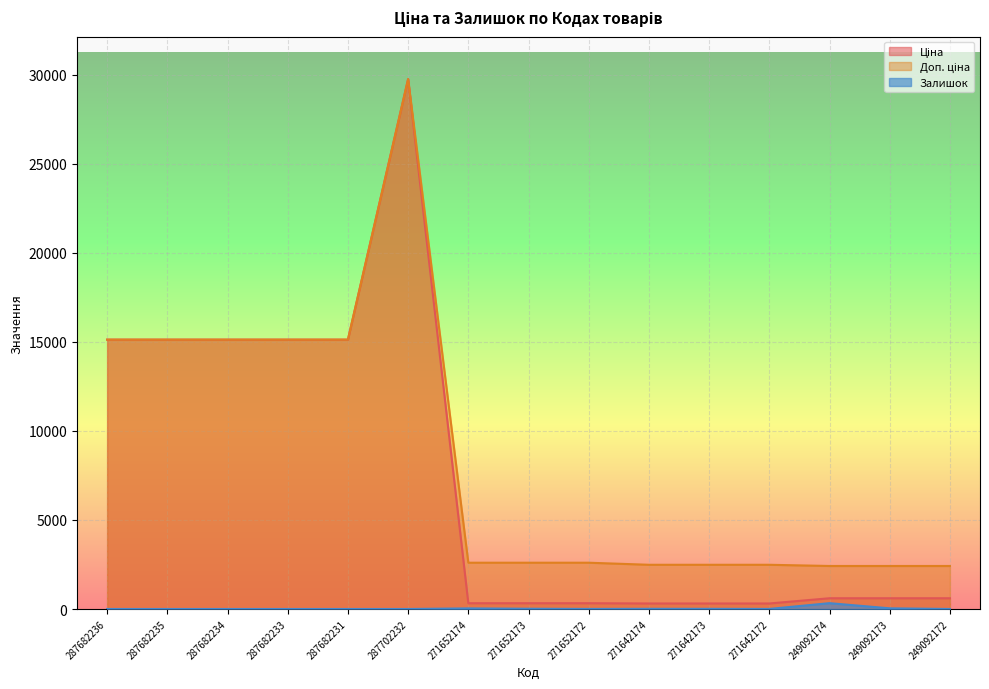

Is the value of Доп. ціна at 271652173 greater than the value of Залишок at 249092174?

Yes